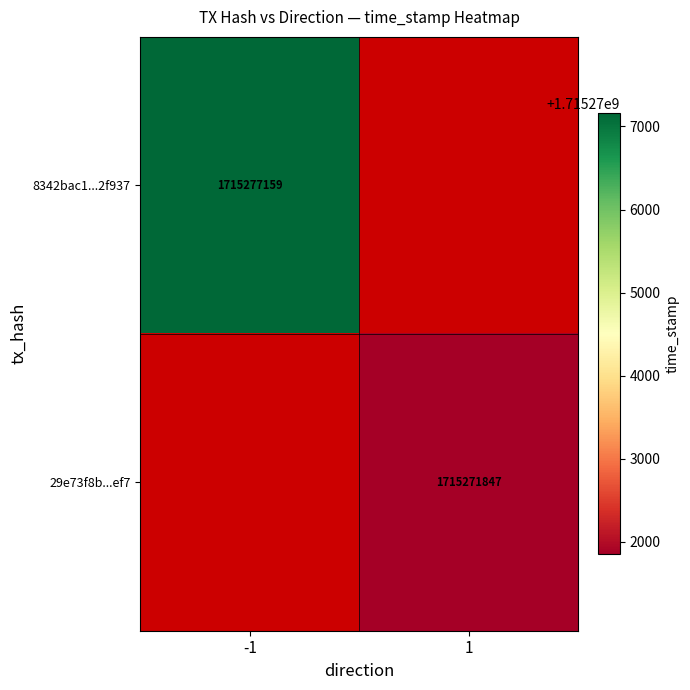

True or false: 8342bac1...2f937 has a value of 3078063492 at -1.

False